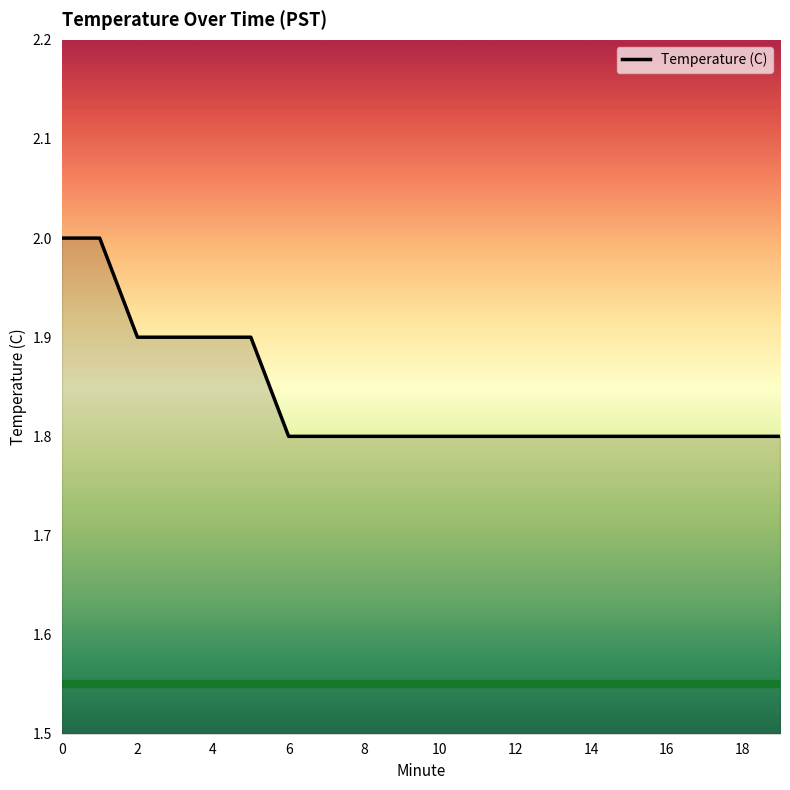

What is the minimum value shown in the chart?

1.8